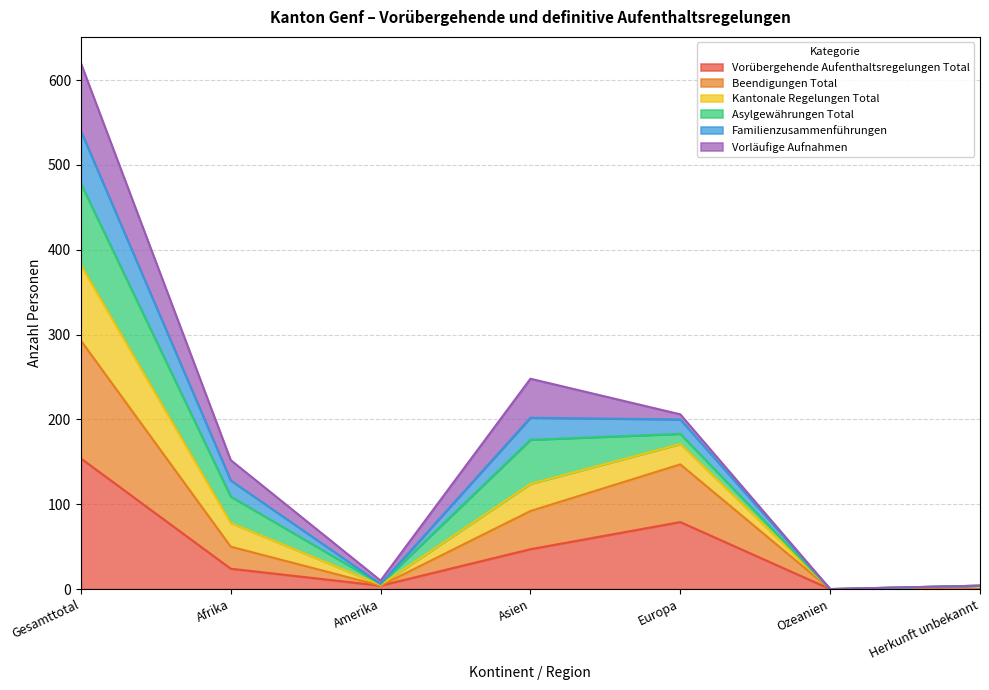

True or false: Beendigungen Total and Familienzusammenführungen cross at least once.

False